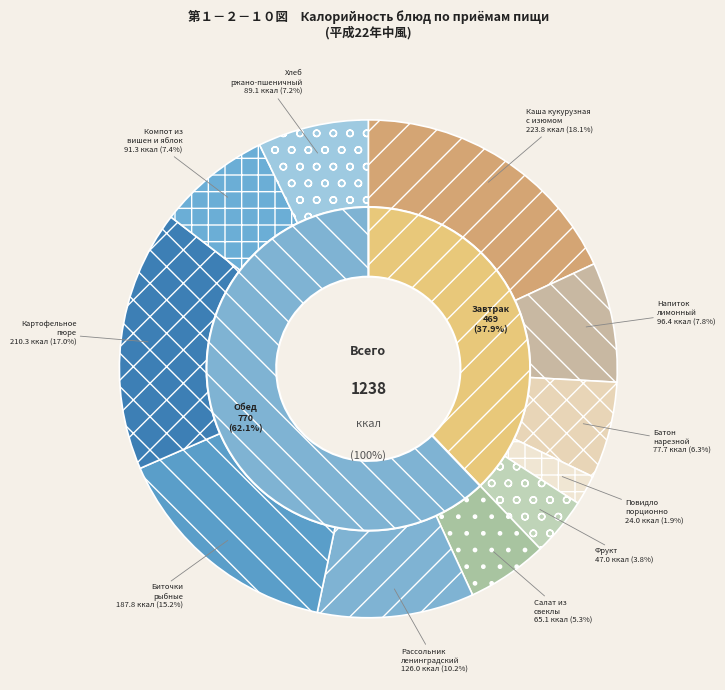

What is the change in value from Фрукт to Компот из вишен и яблок?

+44.3